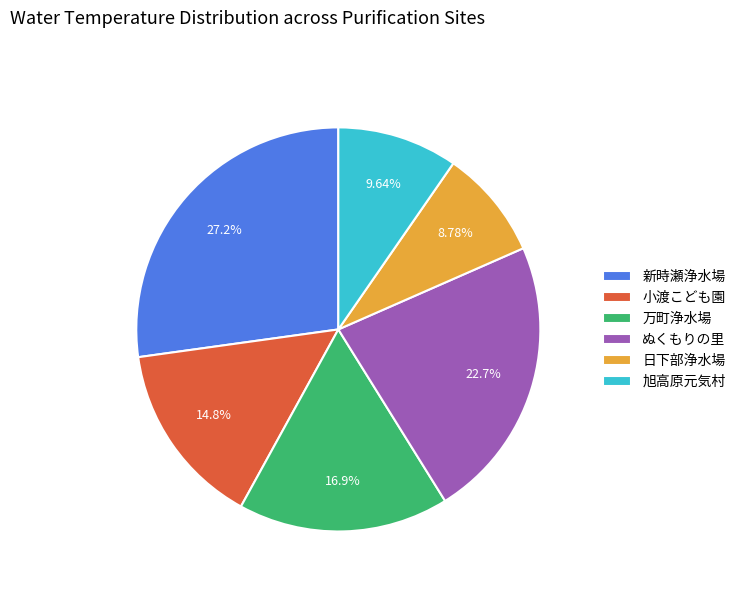

To the nearest percent, what is the difference between the 新時瀬浄水場 and 旭高原元気村 slice percentages?

18%